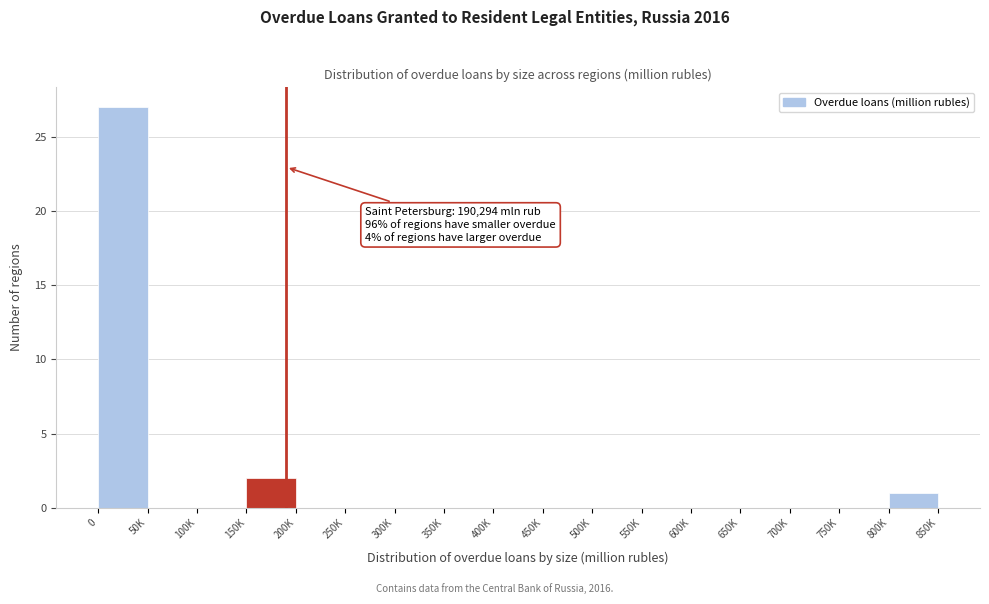

Reading left to right, extract all data points from this chart.

0=27	50K=0	100K=0	150K=2	200K=0	250K=0	300K=0	350K=0	400K=0	450K=0	500K=0	550K=0	600K=0	650K=0	700K=0	750K=0	800K=1